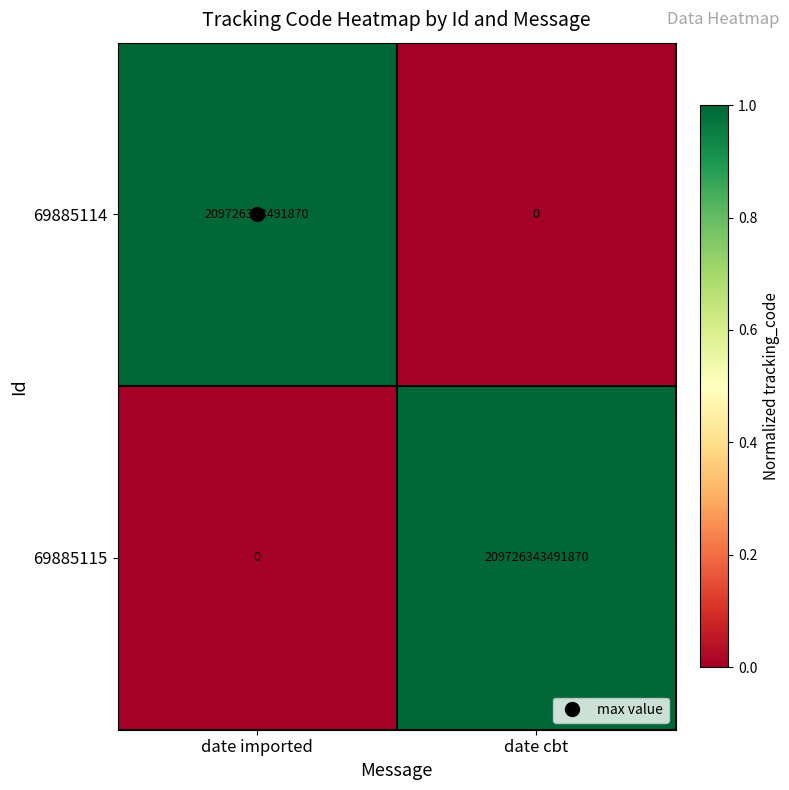

Which category has the lowest value in the 69885115 series?

date imported